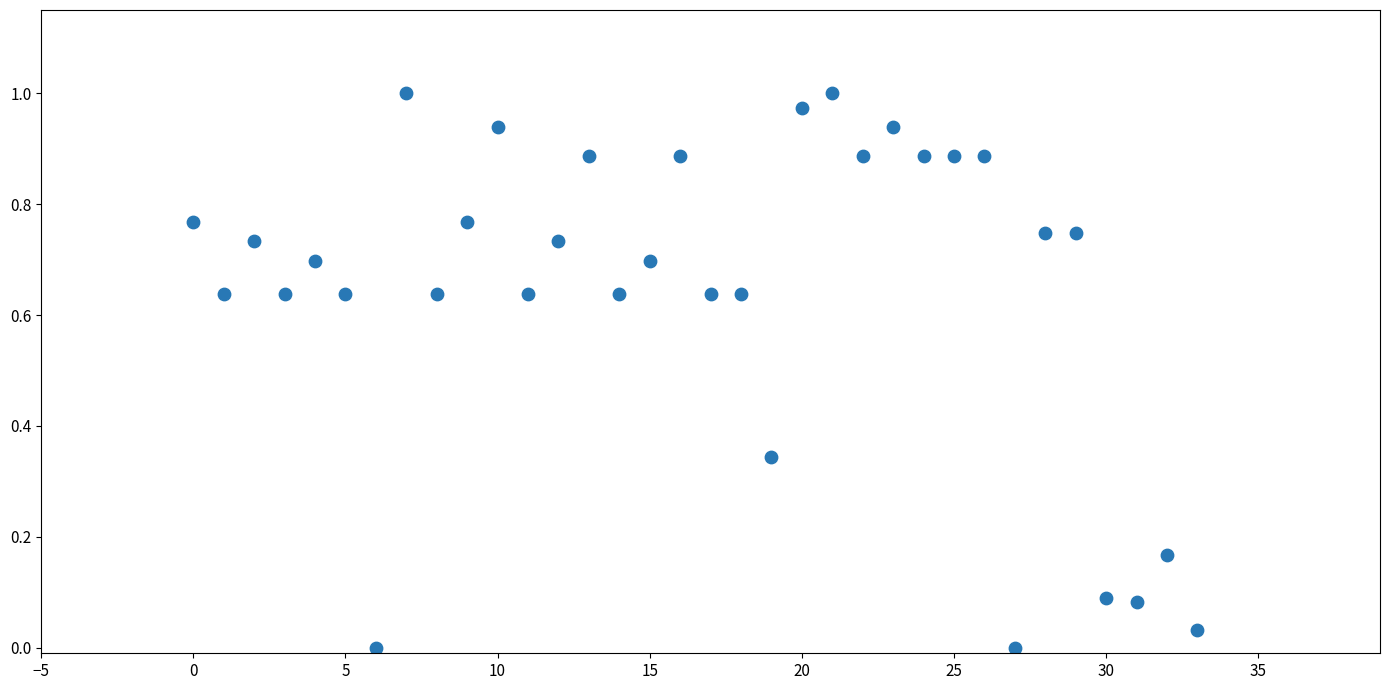

How many points are shown in the scatter plot?

34